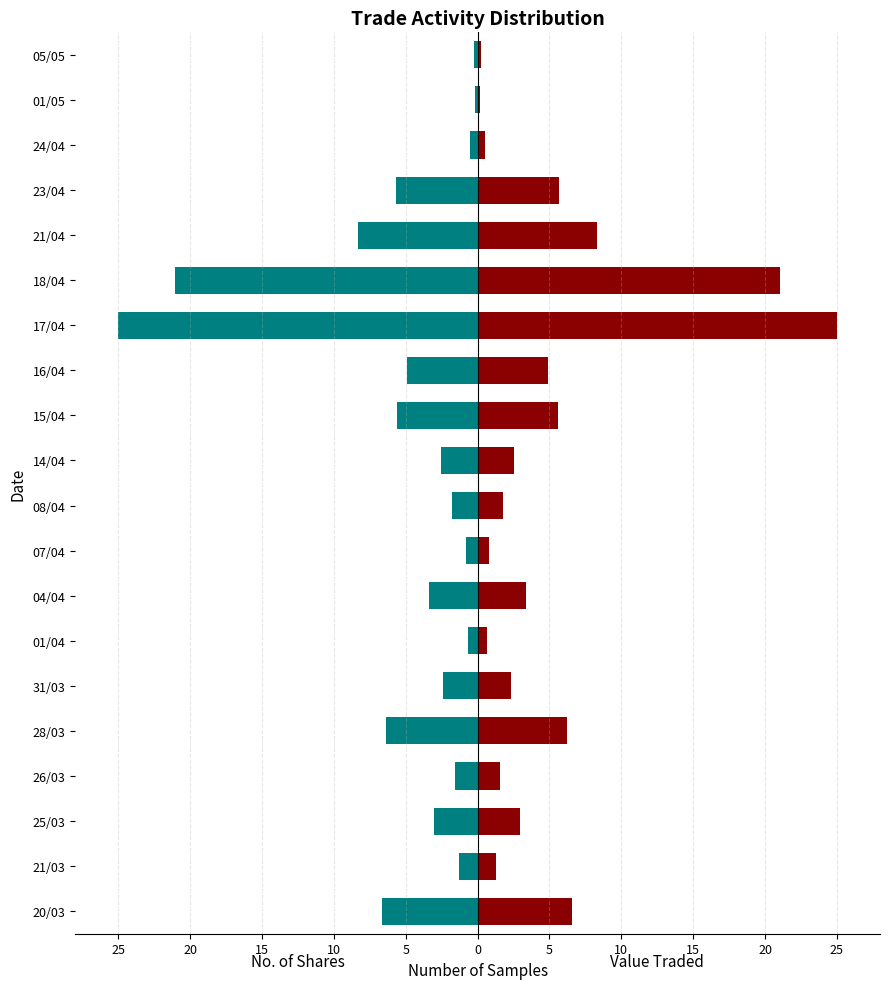

What value does the No. of Shares series have at 07/04?

-0.8